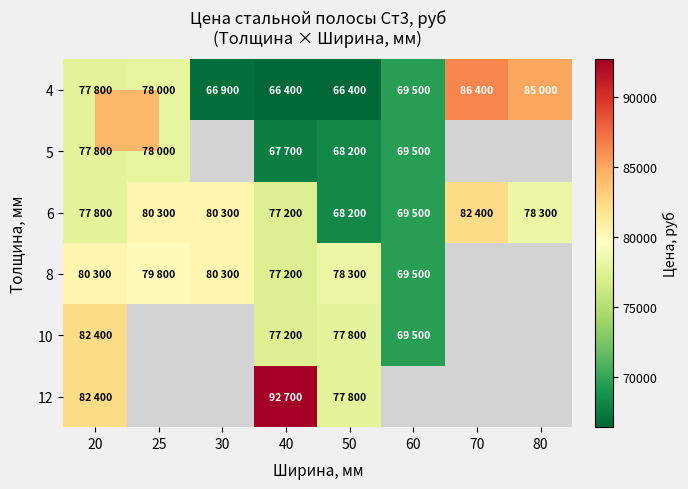

What is the sum of the 4 values at 70 and 60?

155900.0